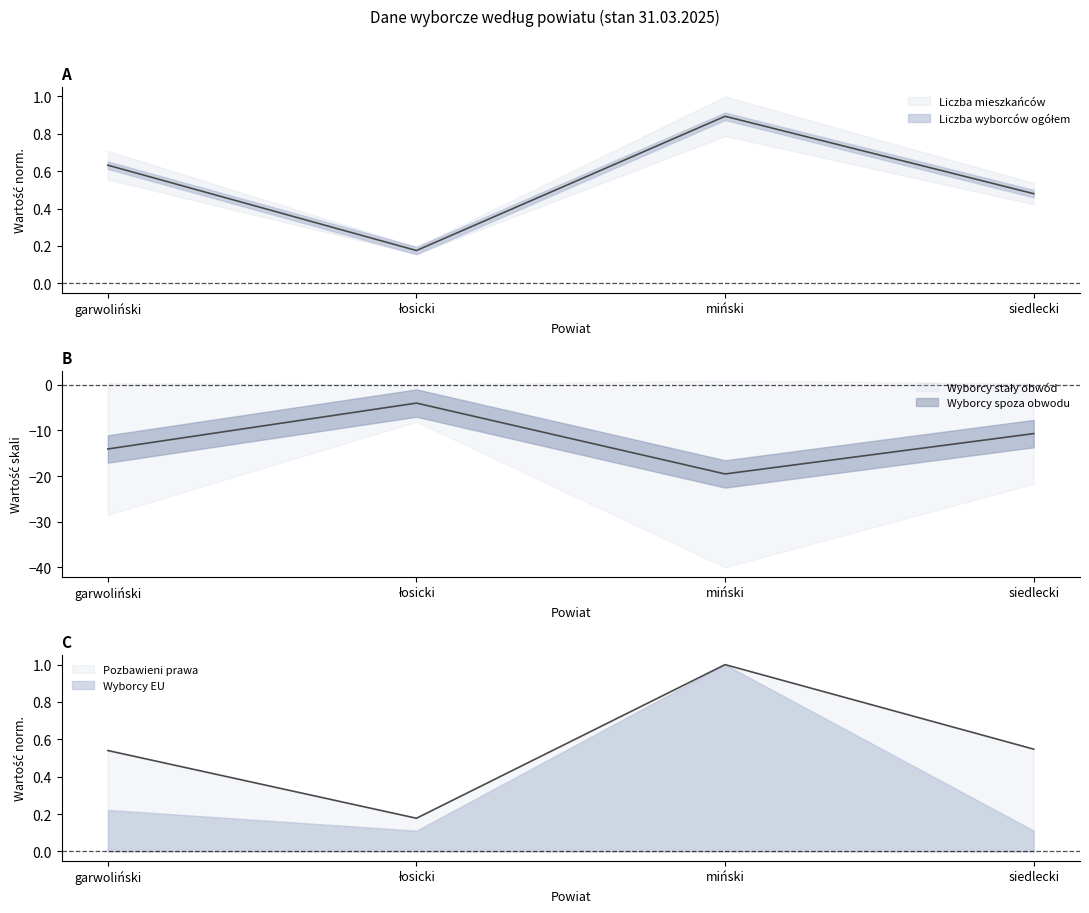

What is the sum of the Pozbawieni prawa values at łosicki and garwoliński?

0.7